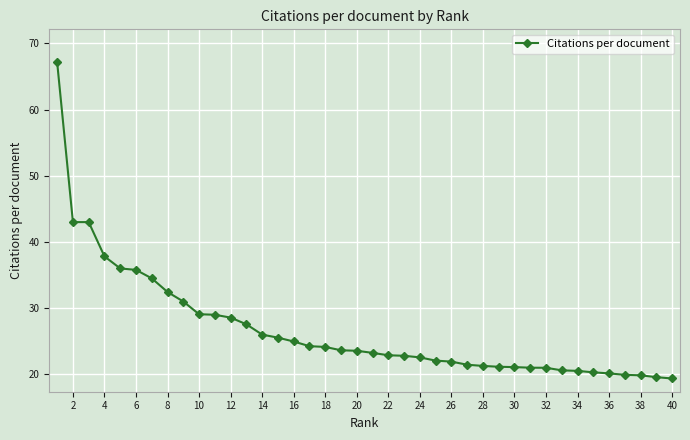

What is the value of the 25th point from the left?

22.1